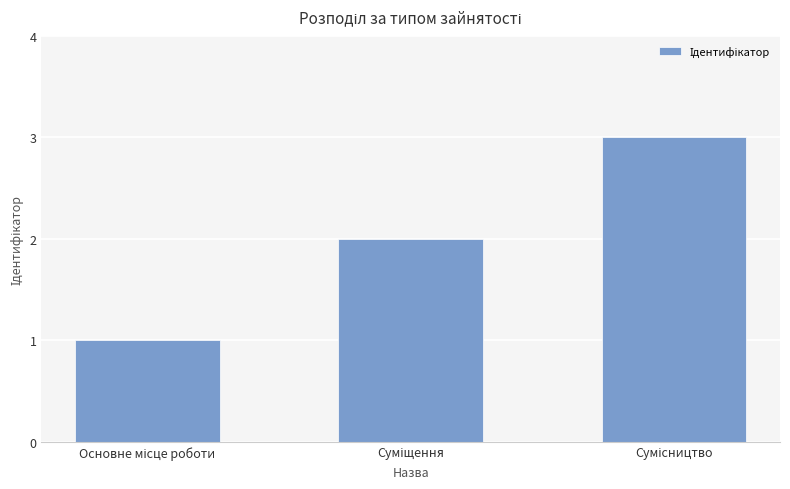

How many values are between 1 and 3?

3